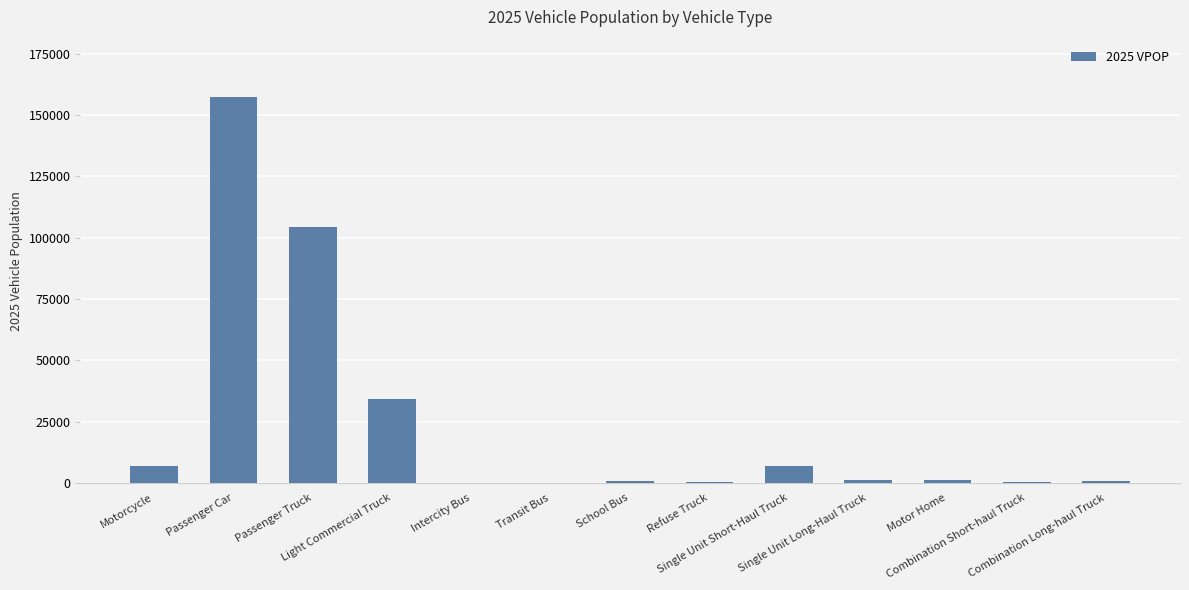

What is the greatest value displayed?

157237